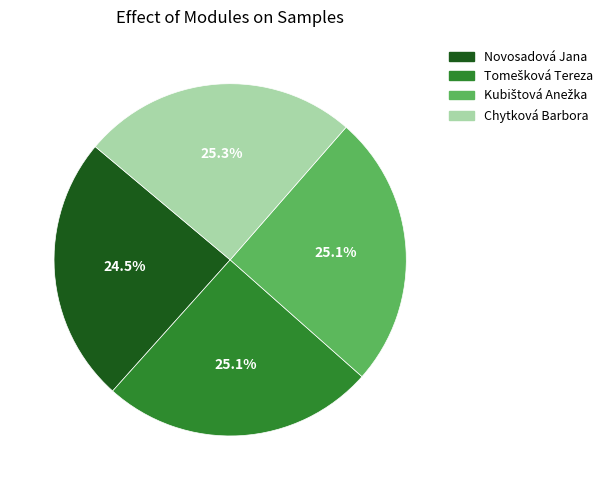

How much of the chart is everything except Novosadová Jana?

75.5%